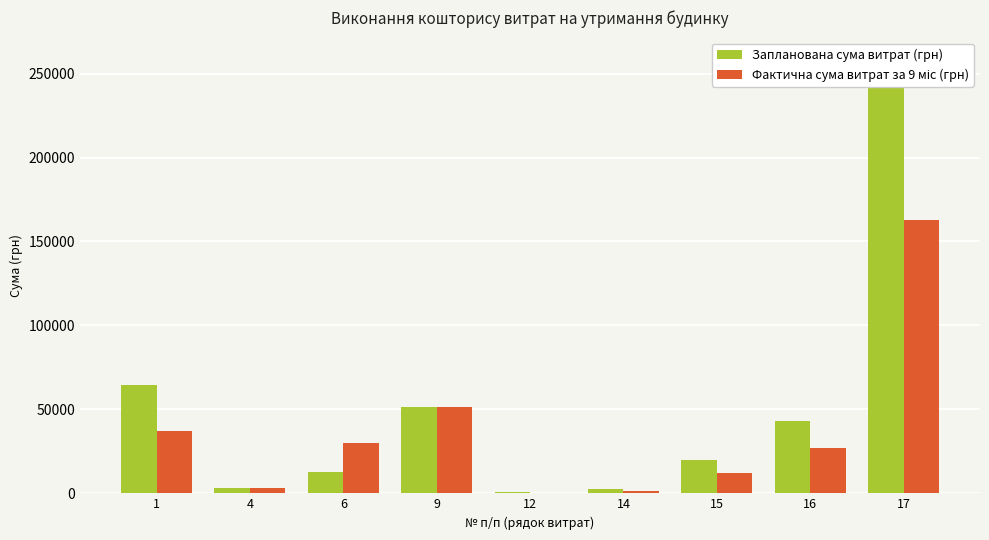

What is the value of the Запланована сума витрат (грн) bar at the 5th from the left?

790.4